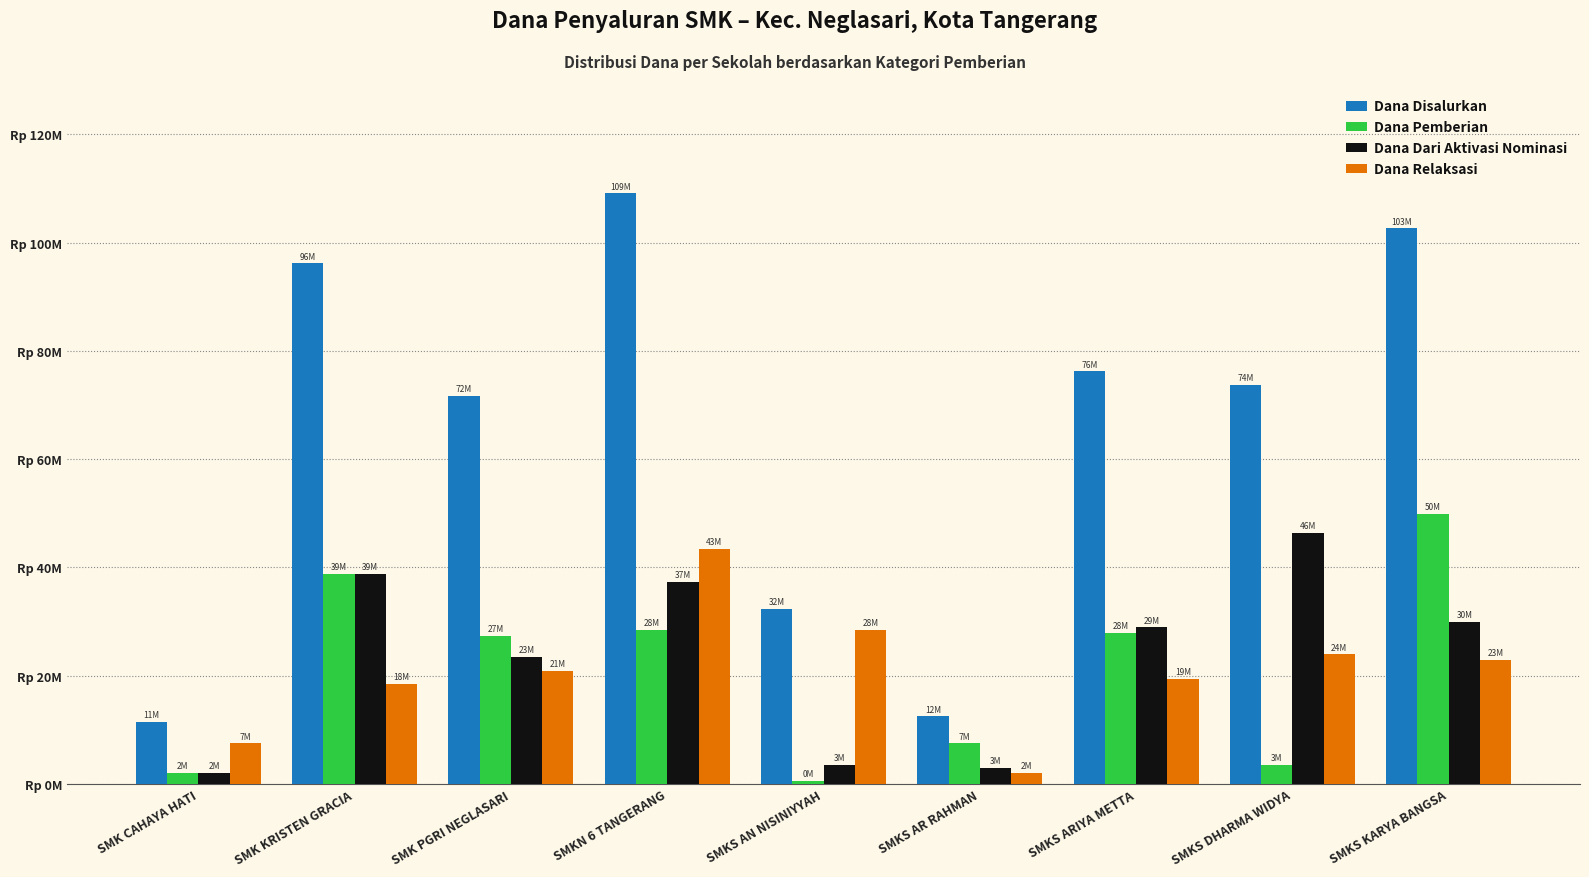

What is the minimum value shown in the chart?

500000